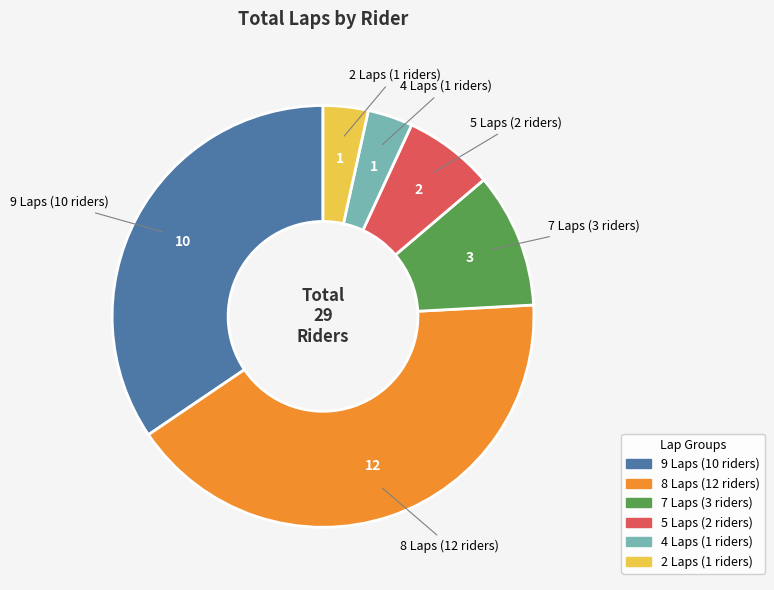

Does any single category account for the majority?

No